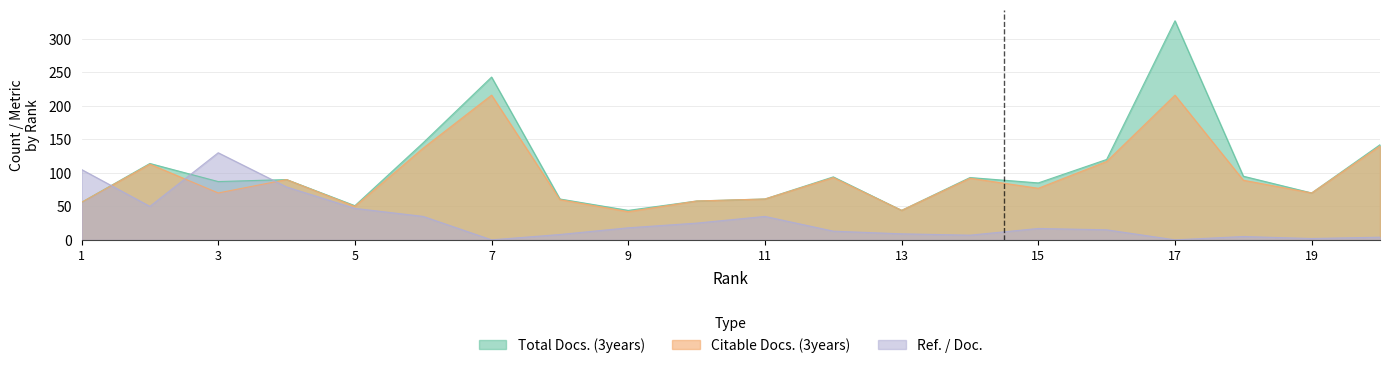

In Citable Docs. (3years), how many points are lower than both neighbors (excluding endpoints)?

6